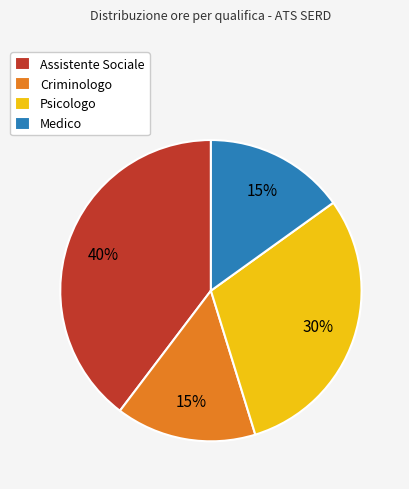

Count the number of slices in the pie.

4